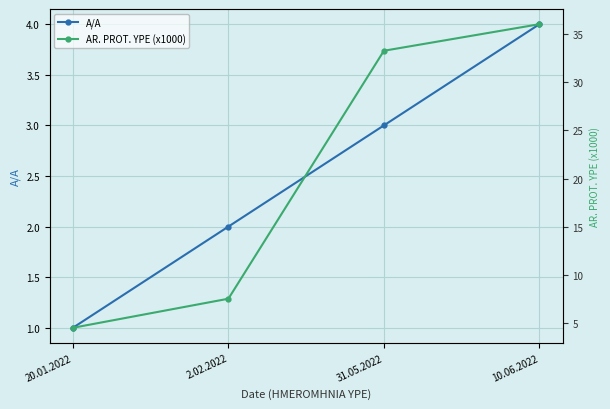

What is the label of the 3rd point from the left?

31.05.2022